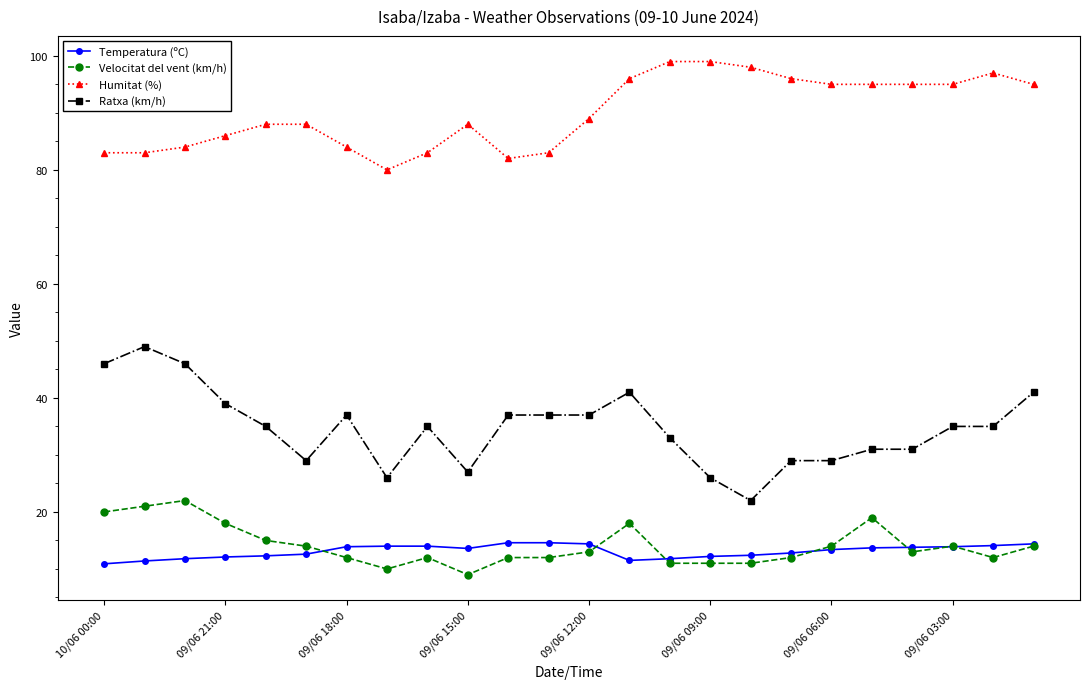

Which series has the largest range (max minus min)?

Ratxa (km/h)